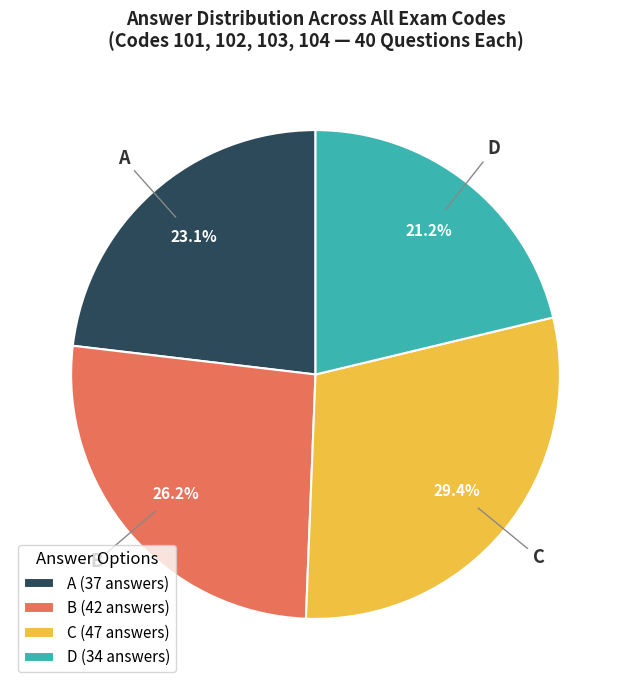

Is it true that A is 40% of the pie?

False